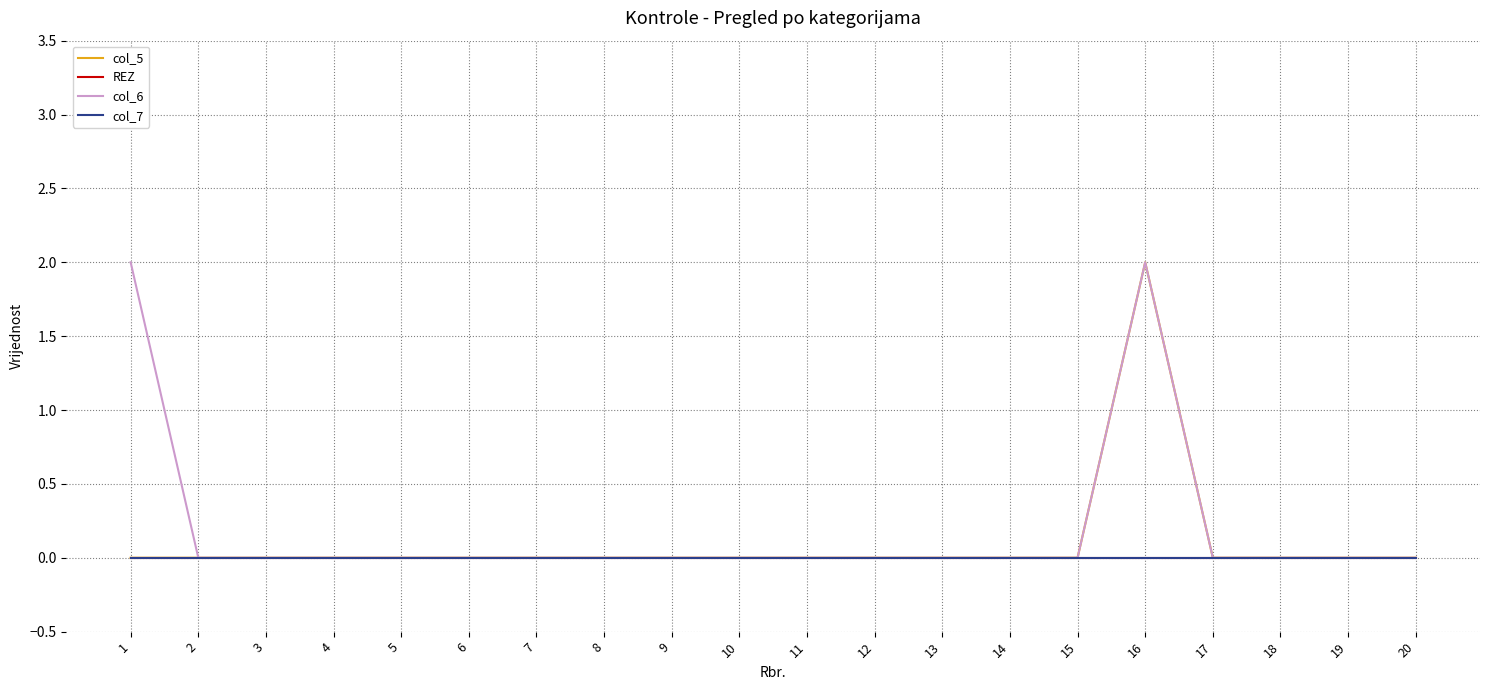

Reading left to right, what are all the values shown in this chart?

col_5: 0	0	0	0	0	0	0	0	0	0	0	0	0	0	0	2	0	0	0	0
REZ: 0	0	0	0	0	0	0	0	0	0	0	0	0	0	0	0	0	0	0	0
col_6: 2	0	0	0	0	0	0	0	0	0	0	0	0	0	0	2	0	0	0	0
col_7: 0	0	0	0	0	0	0	0	0	0	0	0	0	0	0	0	0	0	0	0